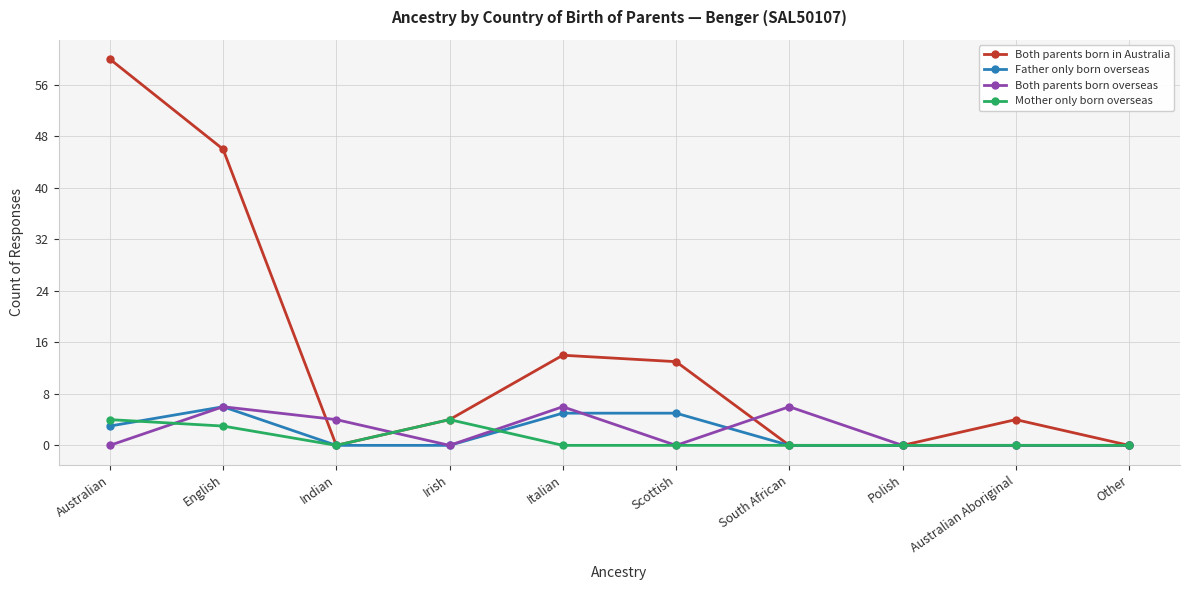

What is the sum of the Mother only born overseas values at Australian and Other?

4